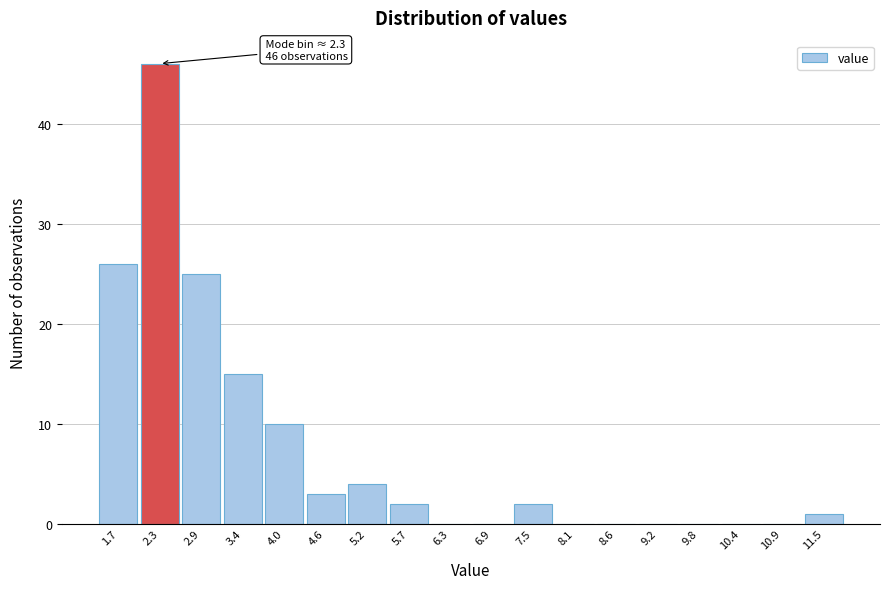

Which range on the x-axis has the tallest bar?

2.0 to 2.6